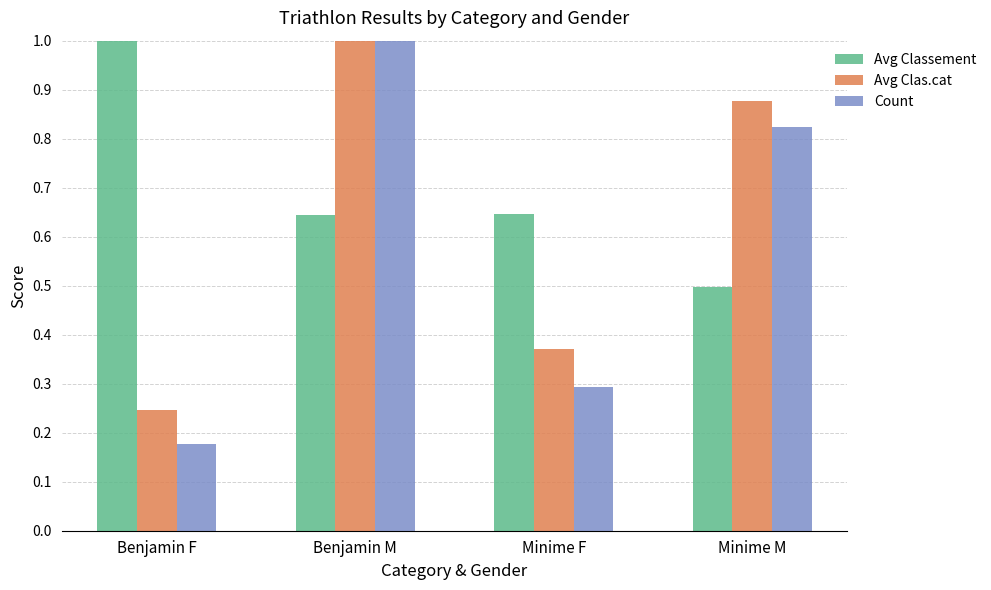

Rank the categories by Count value from lowest to highest.

Benjamin F, Minime F, Minime M, Benjamin M